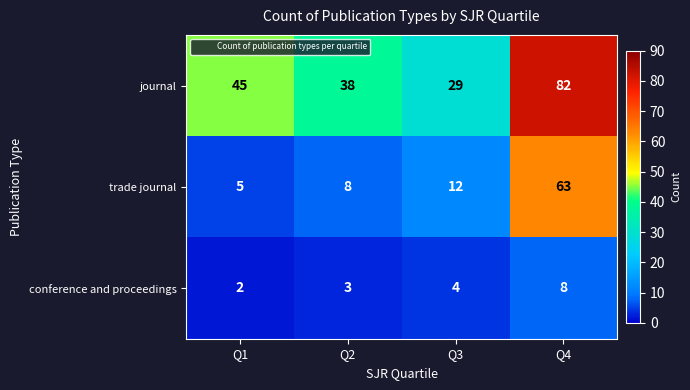

Which series changed the most between Q2 and Q3?

journal